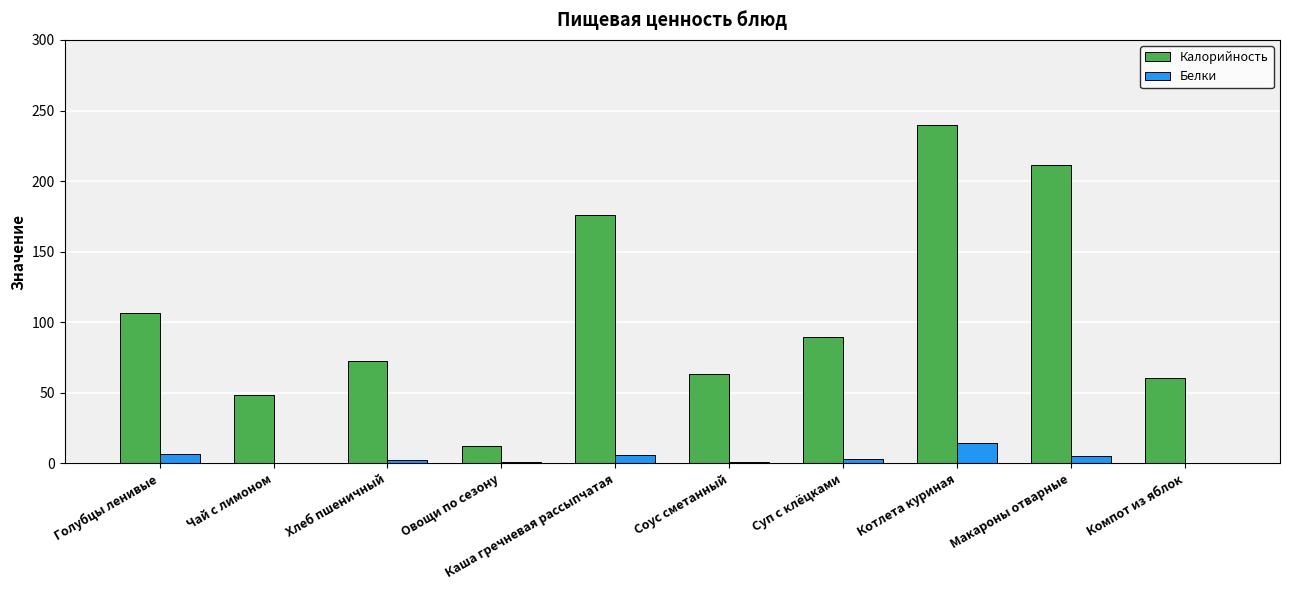

At which category is the sum across all series the highest?

Котлета куриная